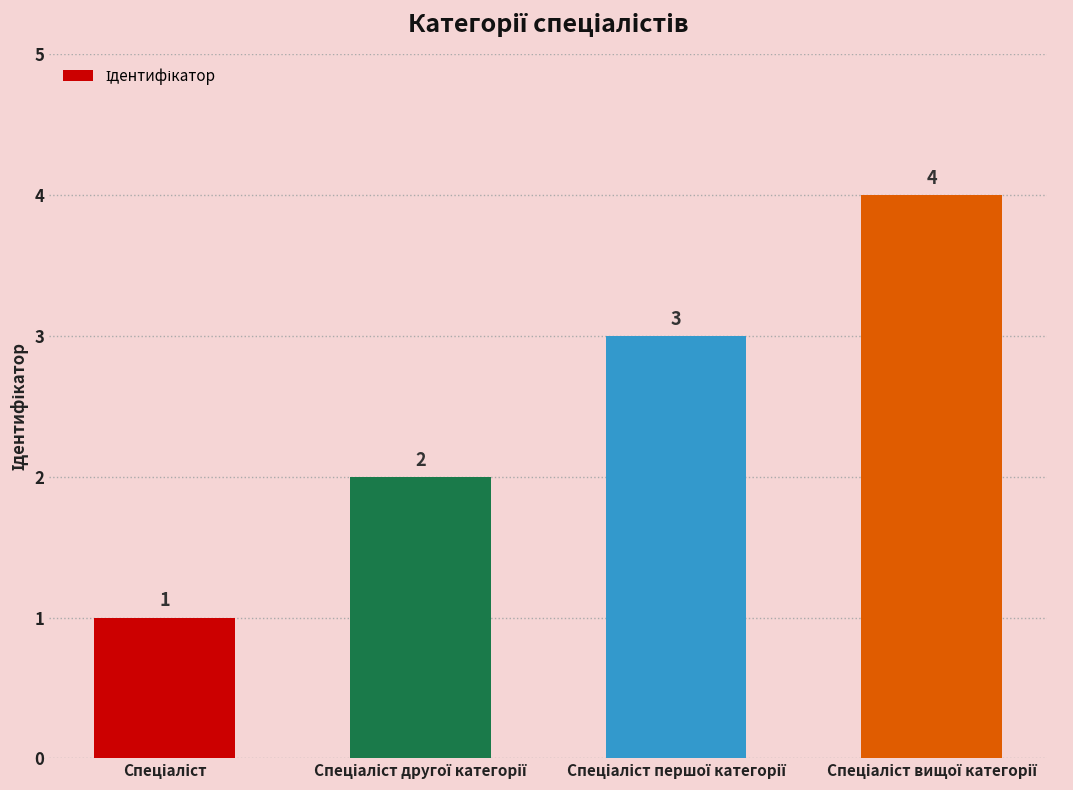

What is the greatest value displayed?

4